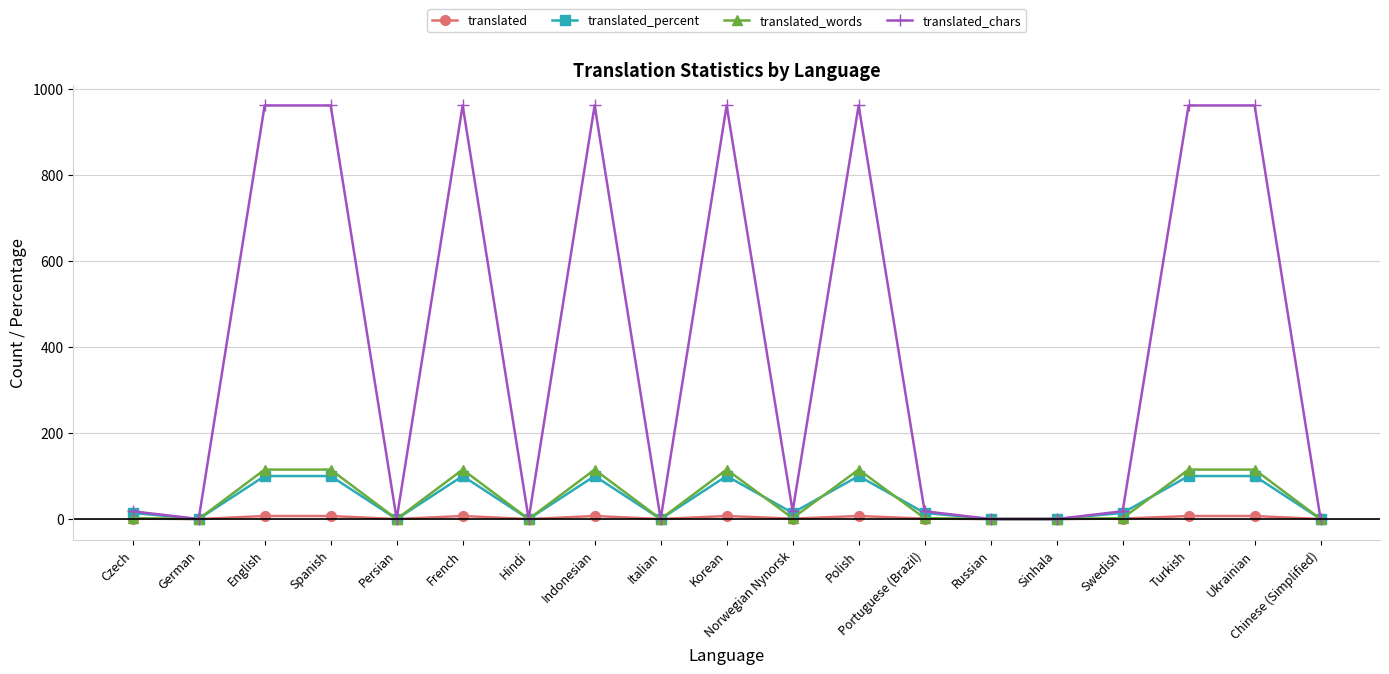

How many values in the translated_percent series exceed 14?

12